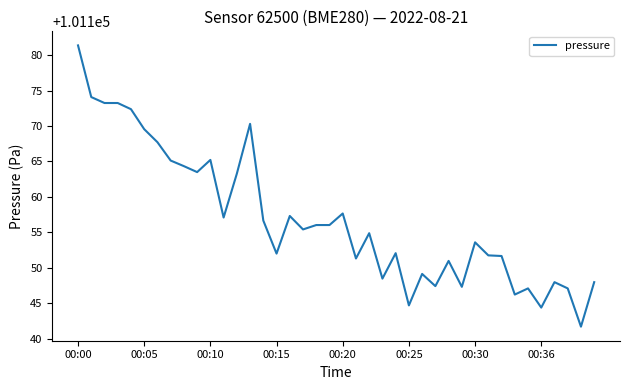

What is the minimum value shown in the chart?

101141.7